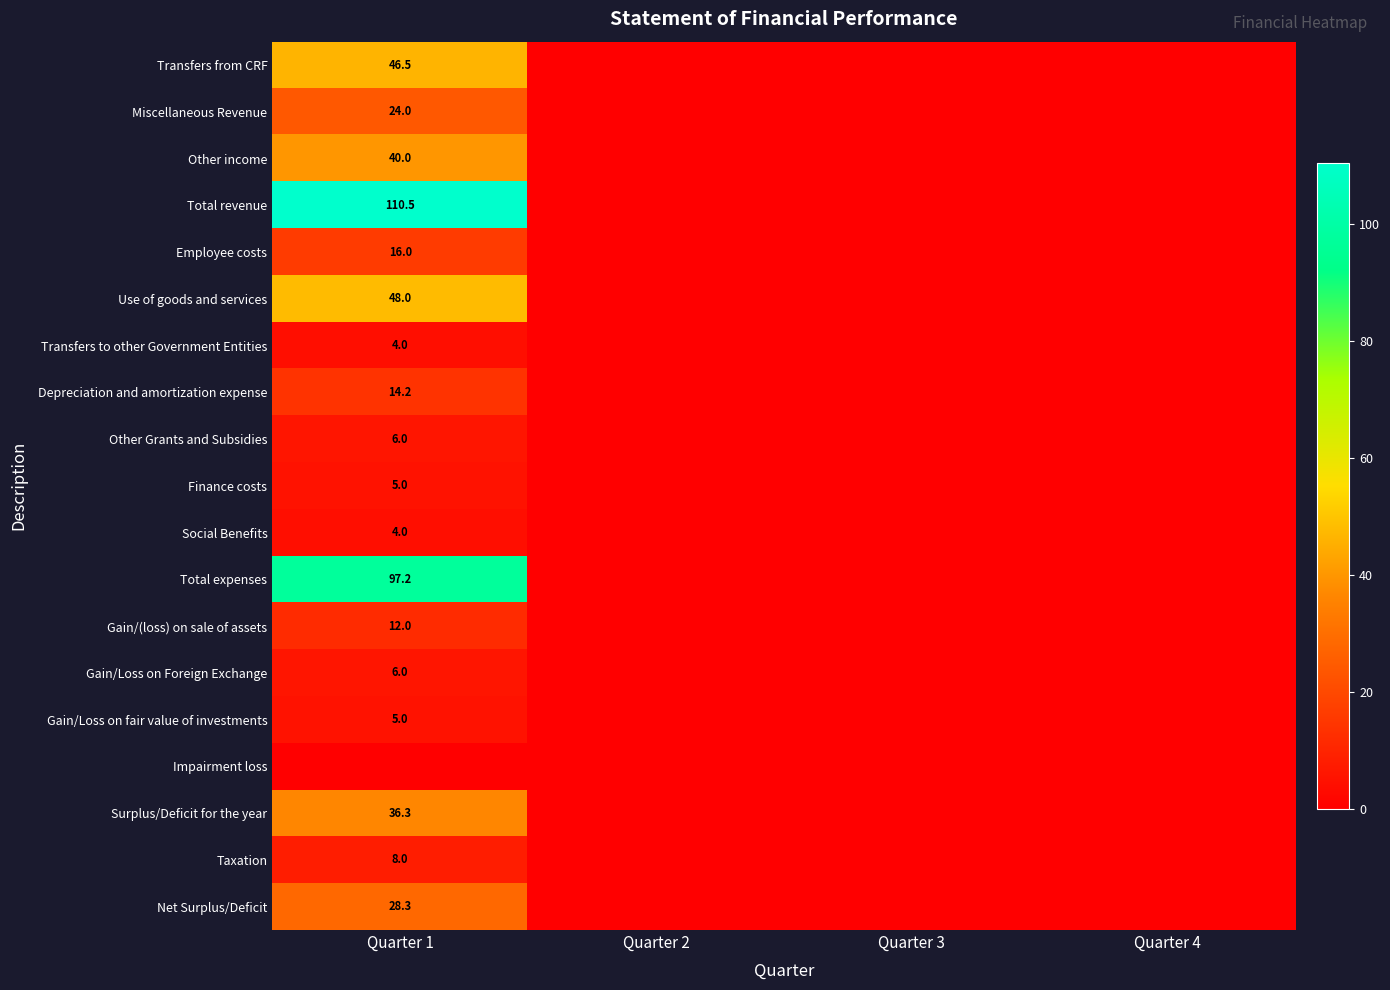

The value of Employee costs at Quarter 1 is 16.0. True or false?

True